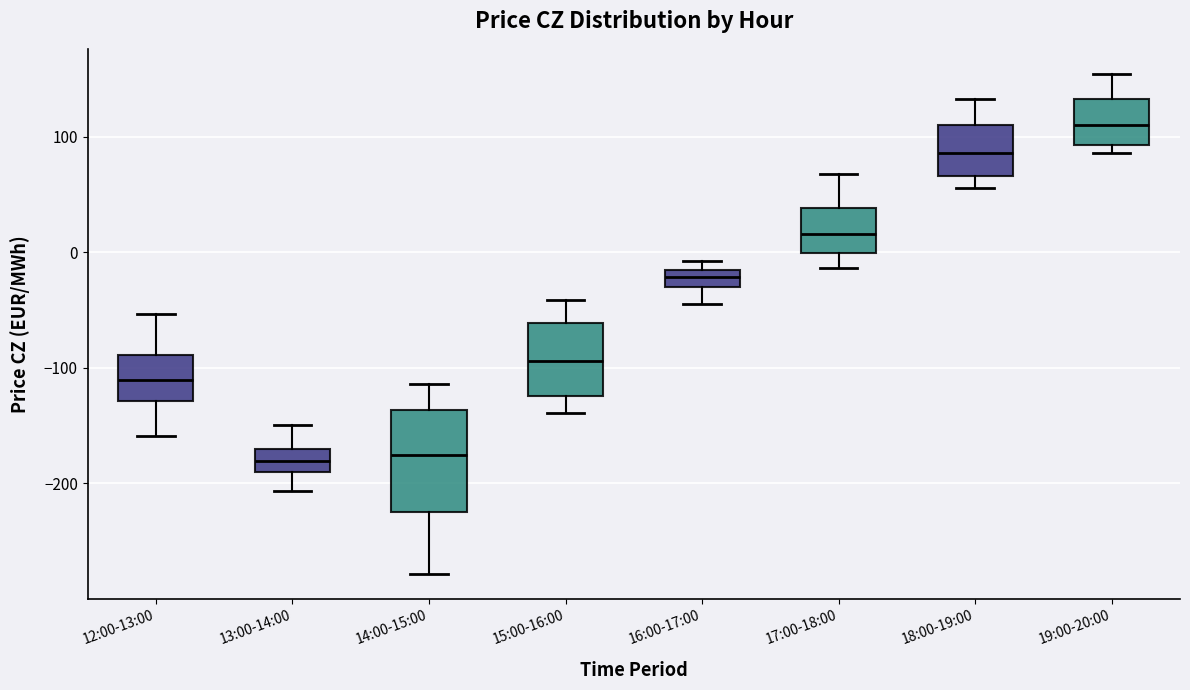

Where does the lower whisker of the box for 16:00-17:00 end on the y-axis? The values are not printed on the chart, so give them approximately, as read against the axis.

-40